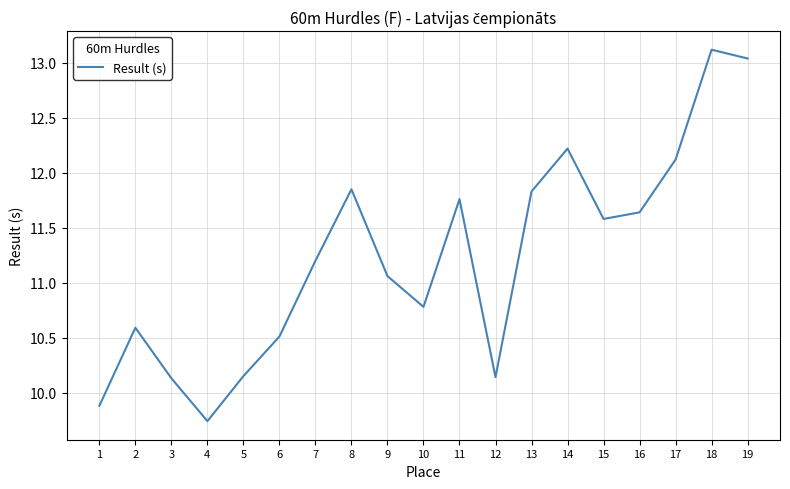

Where is the data nearest to the value 11?

9